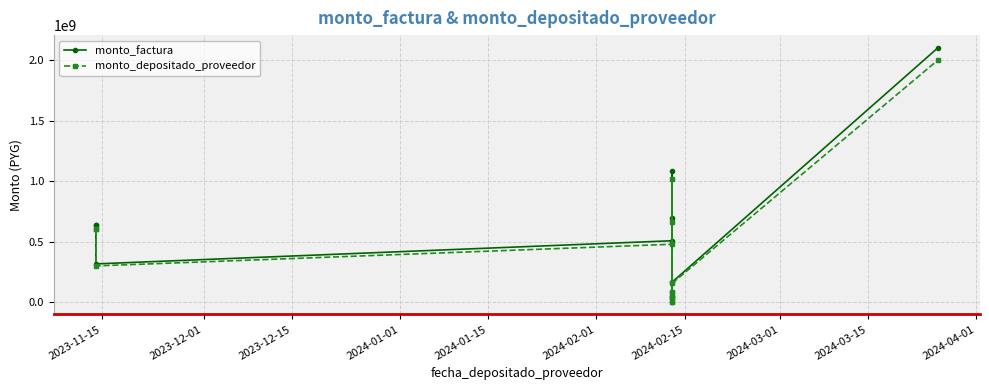

Rank the series by their average value, from lowest to highest.

monto_depositado_proveedor, monto_factura